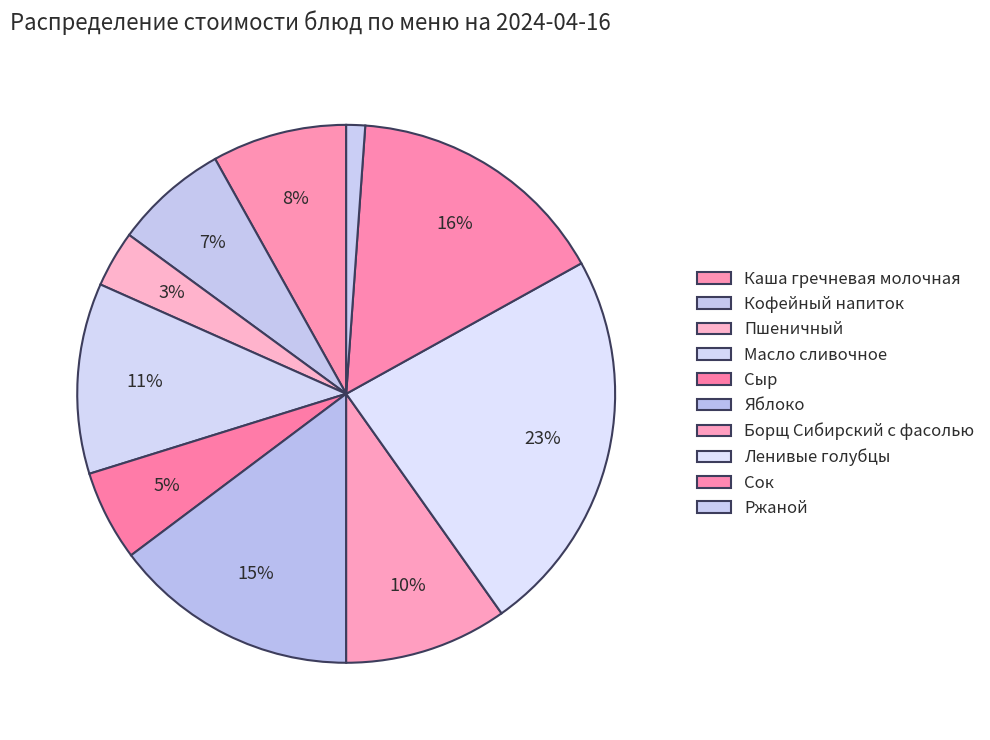

What percentage do Яблоко and Ржаной together represent?

15.9%